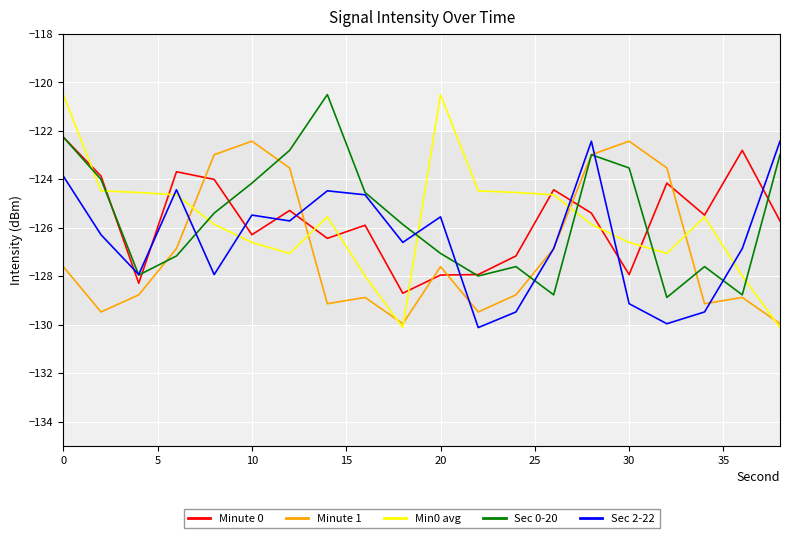

Which series has the largest range (max minus min)?

Min0 avg